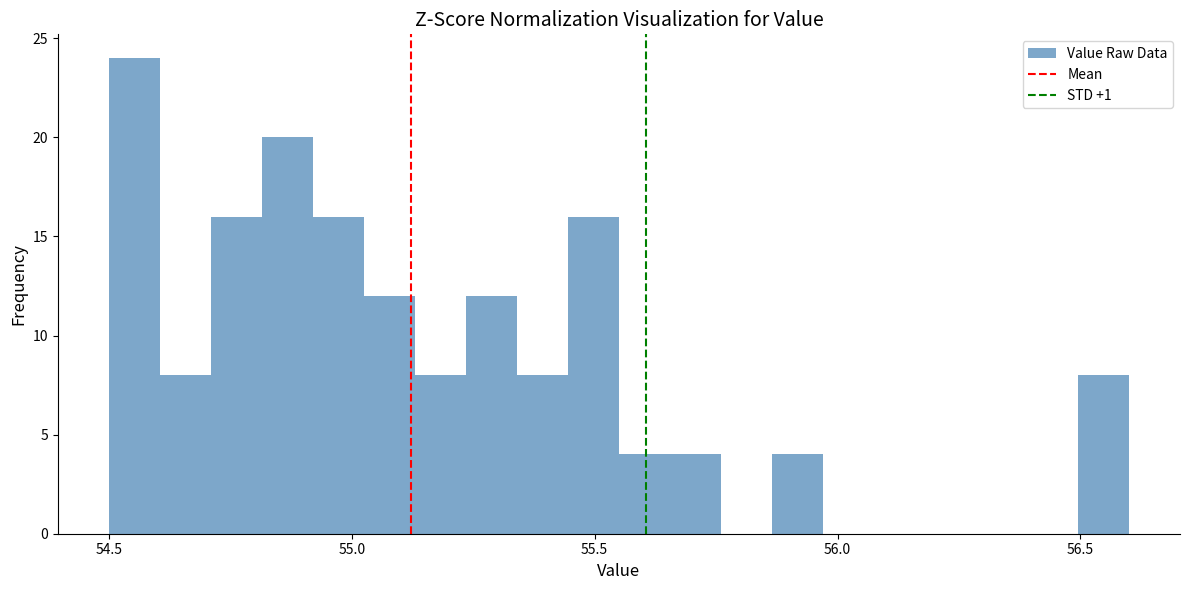

Read against the x-axis, roughly where is the centre of the tallest bar?

54.55